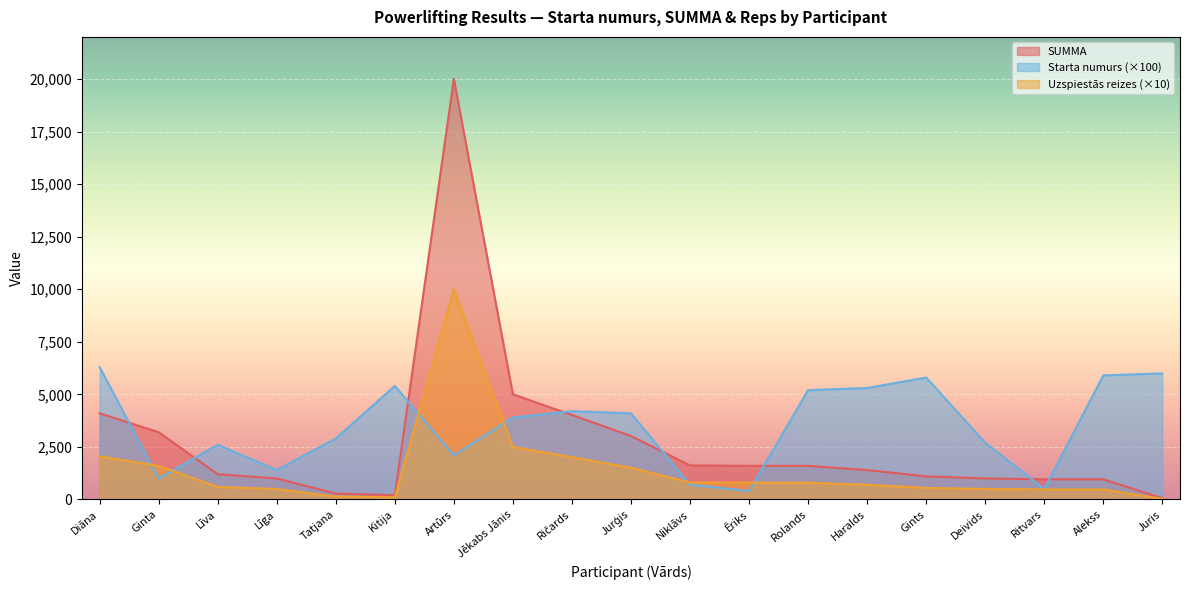

What are all the series names shown in the legend?

SUMMA, Starta numurs (×100), Uzspiestās reizes (×10)